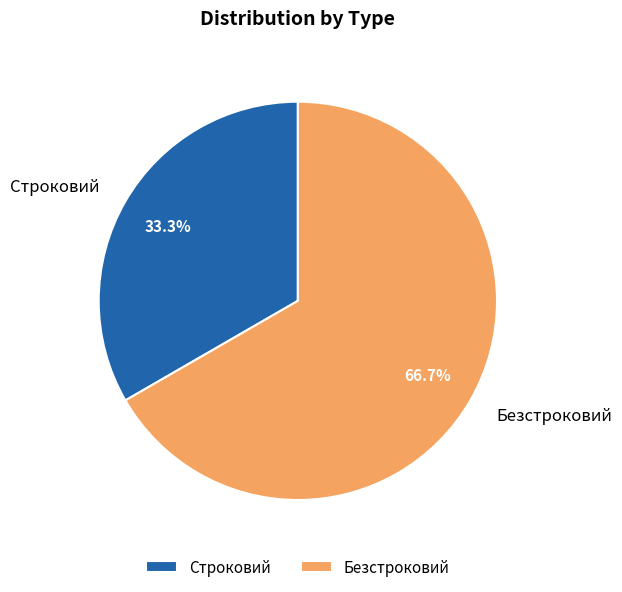

What is the smallest slice in the pie chart?

Строковий